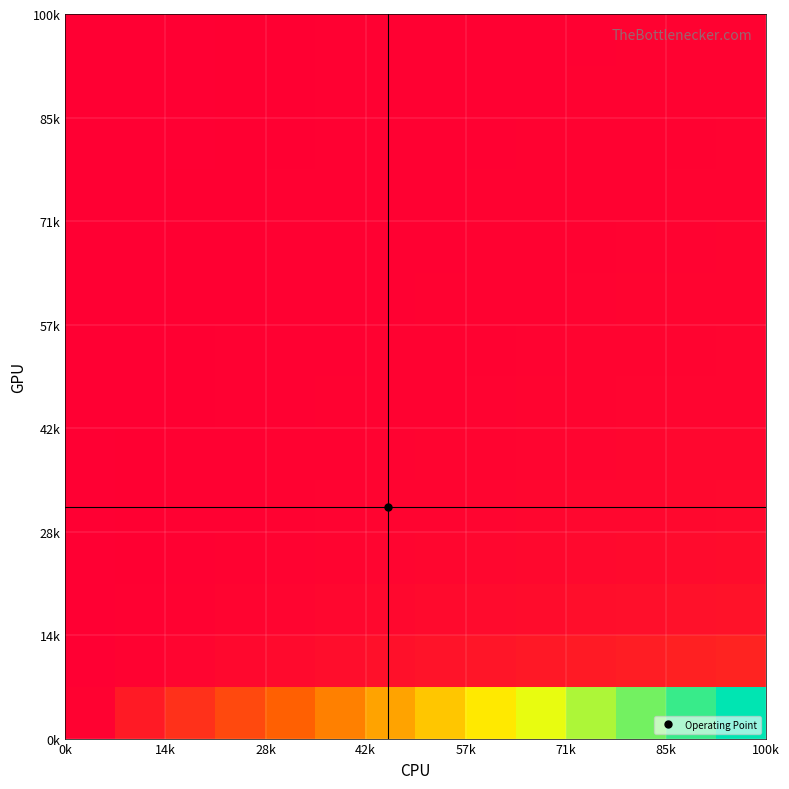

At how many categories does at least one series exceed 0?

14